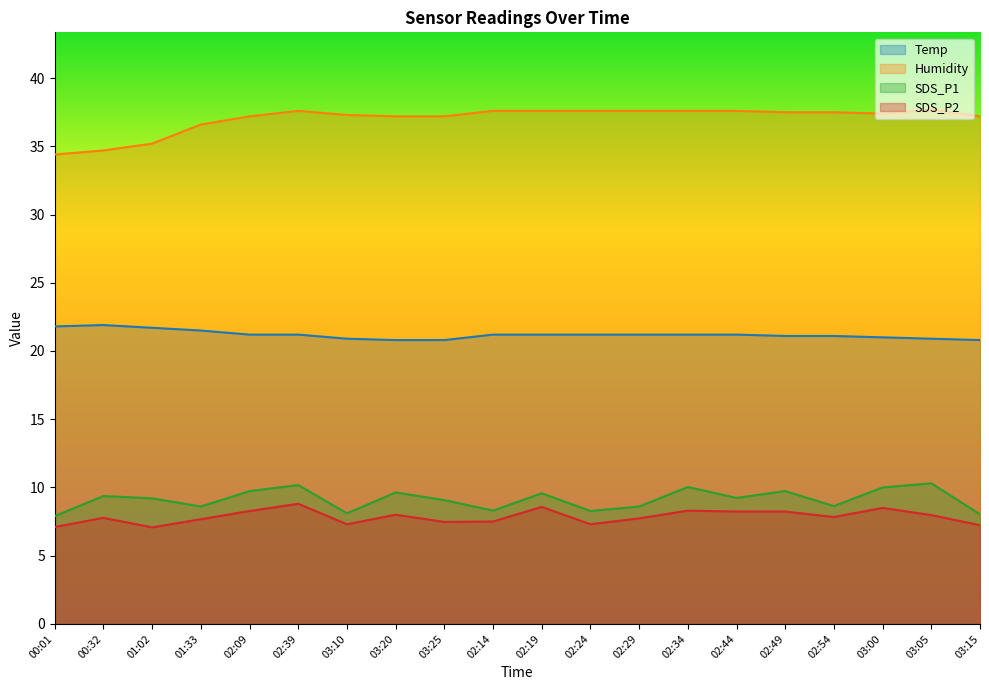

What are all the series names shown in the legend?

Temp, Humidity, SDS_P1, SDS_P2